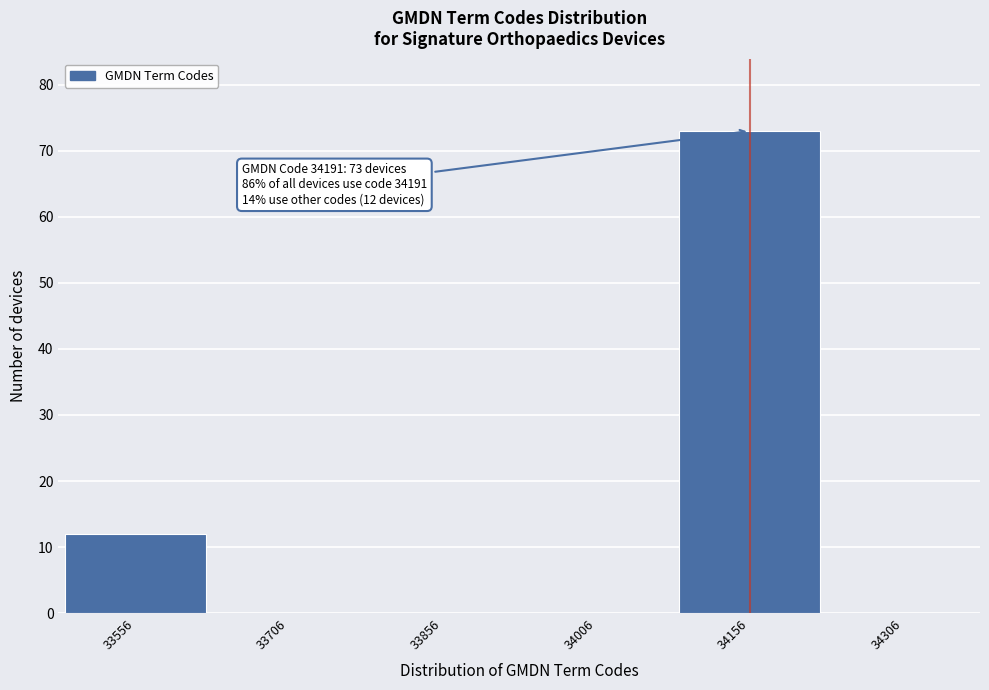

Reading right to left, list all the values displayed in this chart.

34306=0	34156=73	34006=0	33856=0	33706=0	33556=12